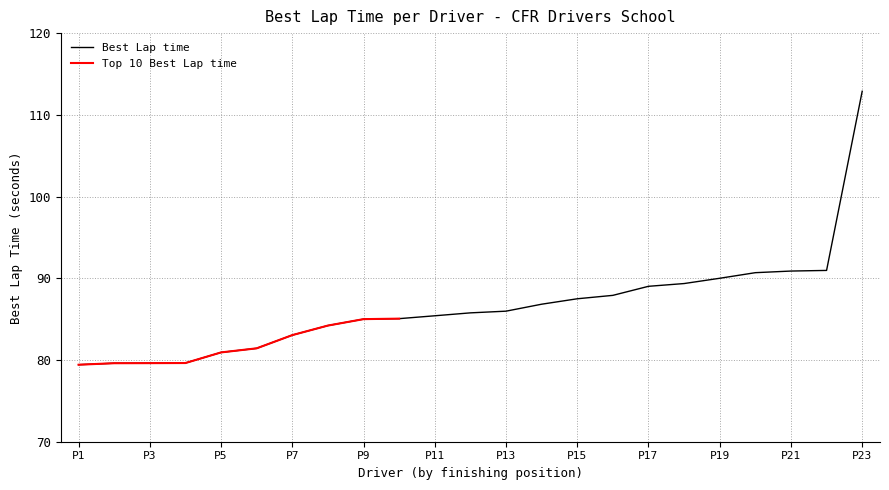

How many data points are less than 85?

8